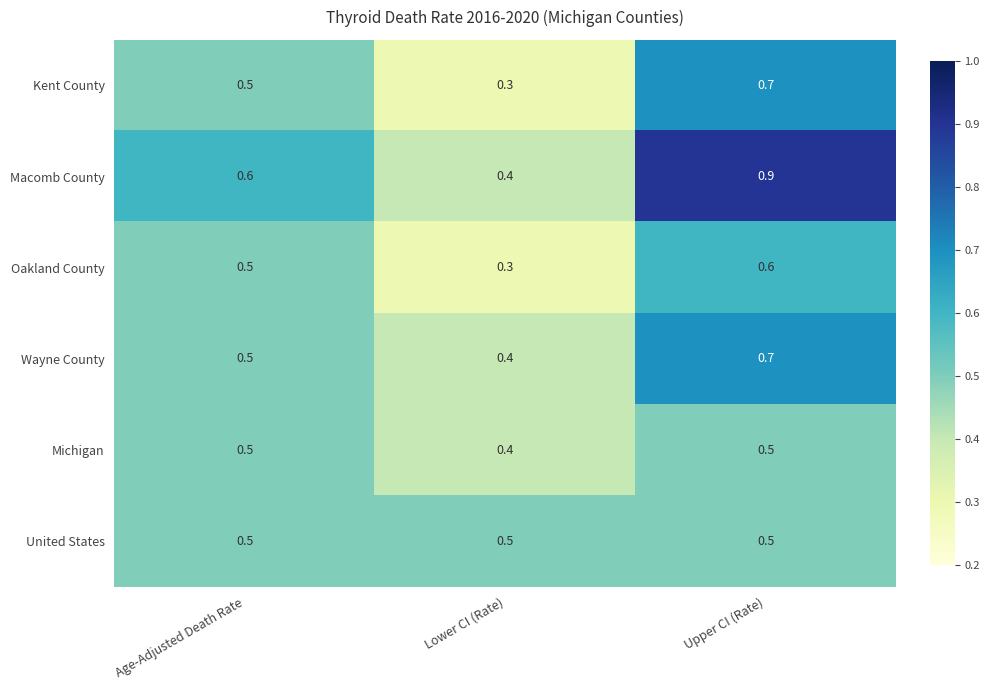

Is the value of Oakland County at Lower CI (Rate) greater than the value of Wayne County at Upper CI (Rate)?

No